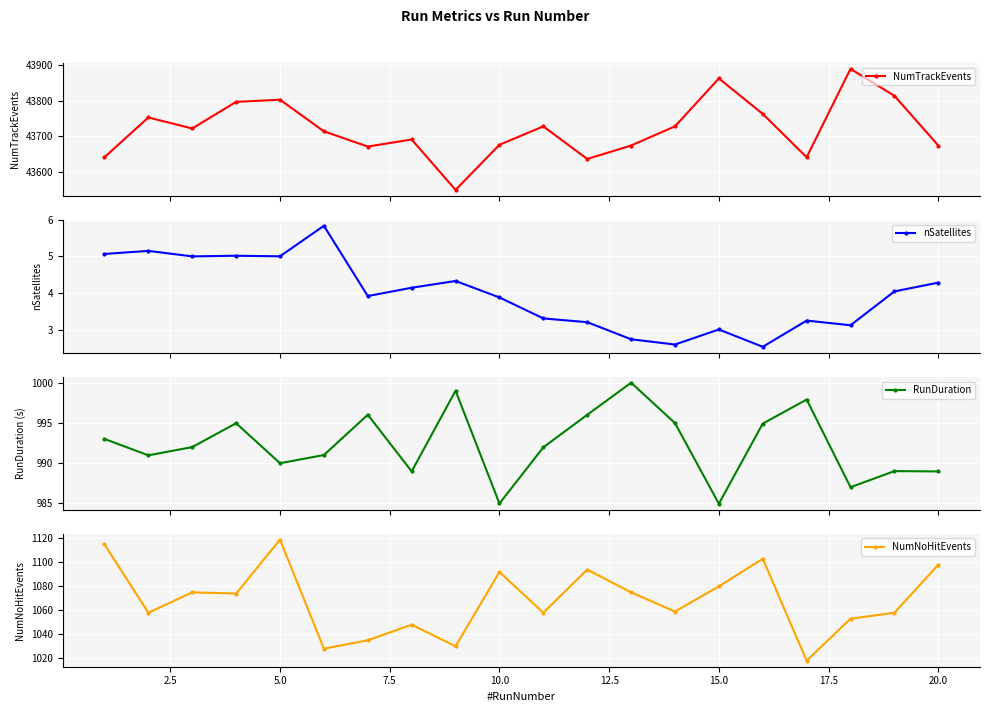

How many lines are shown in the chart?

4